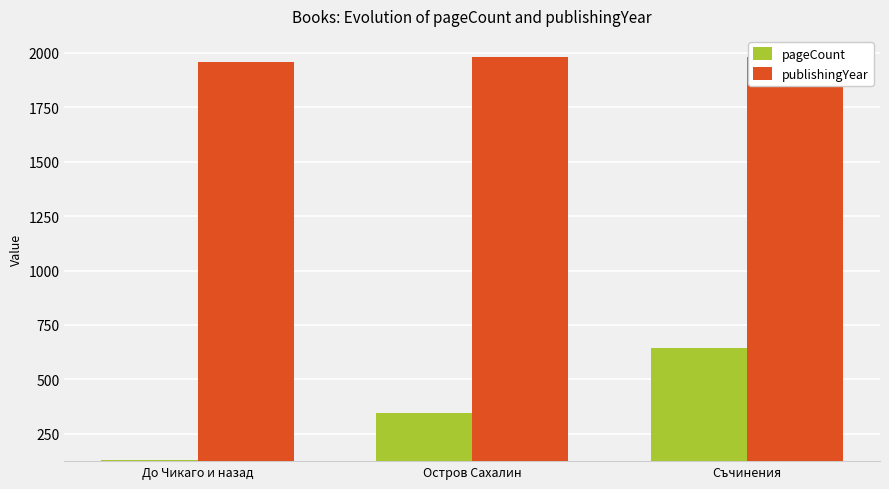

The value of pageCount at Съчинения is 646. True or false?

True